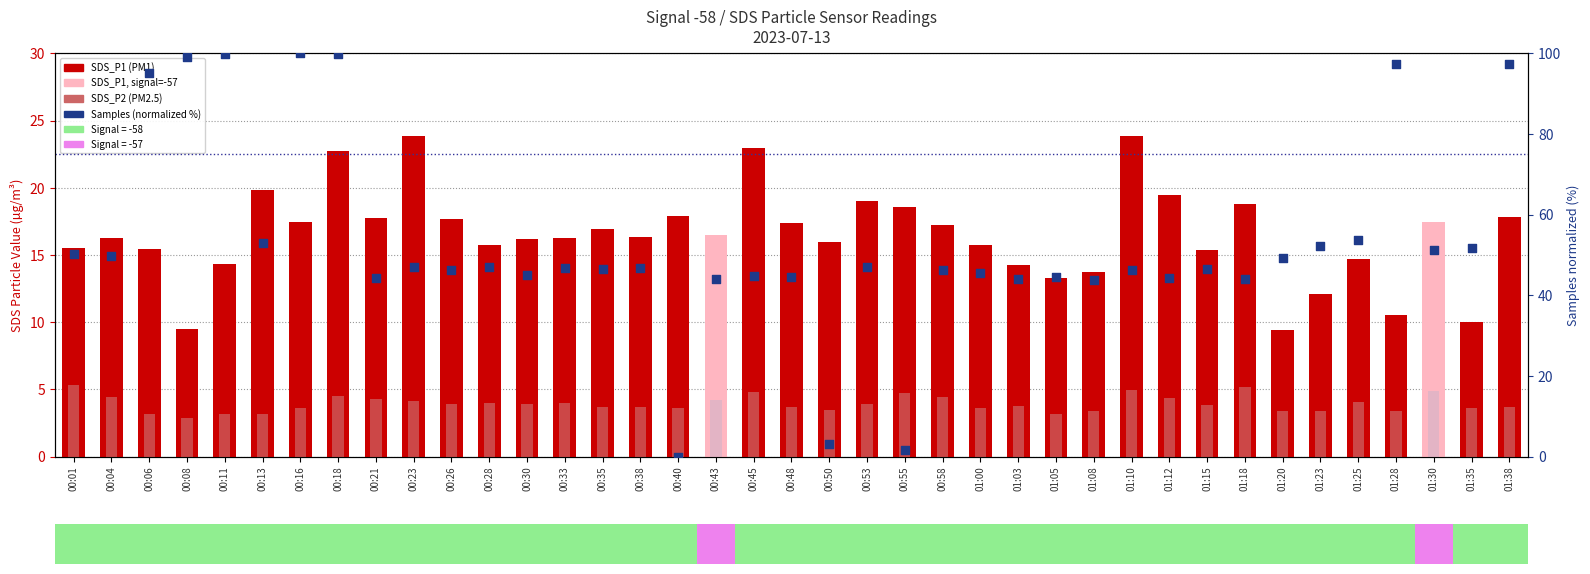

Which series contains the highest Y value?

Samples (normalized %)